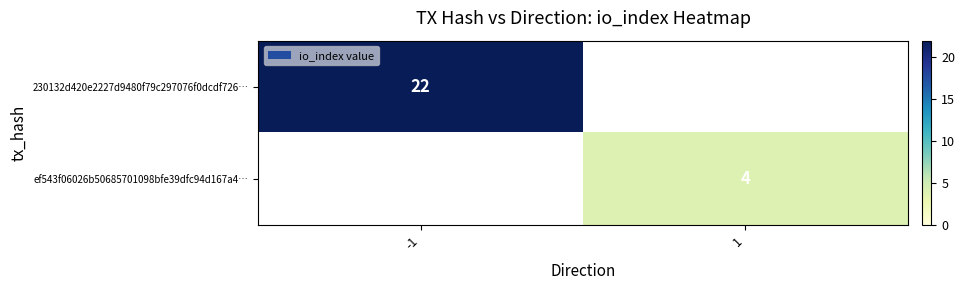

What is the maximum value shown in the chart?

22.0